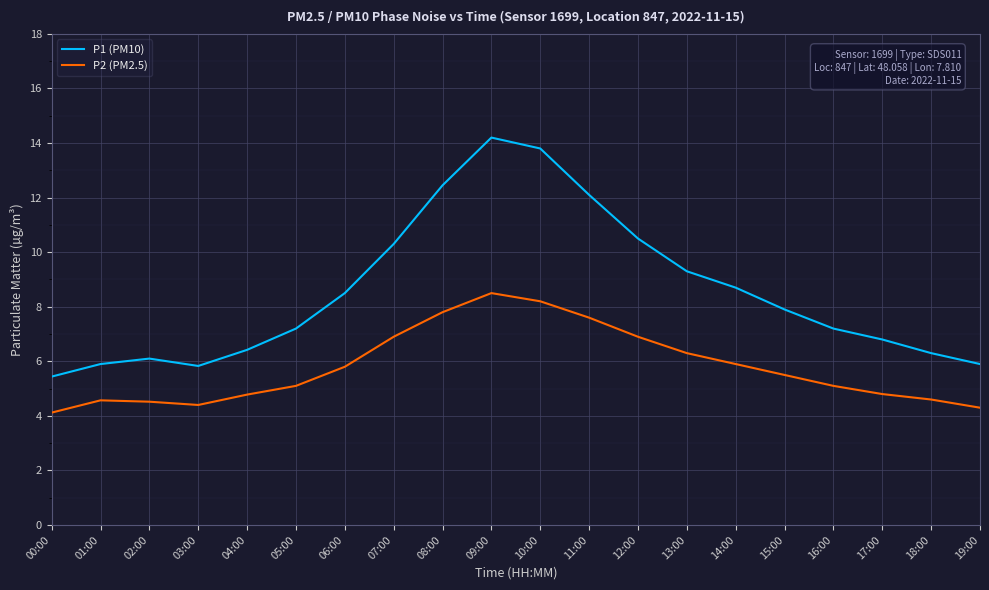

At which category is the sum across all series the highest?

09:00